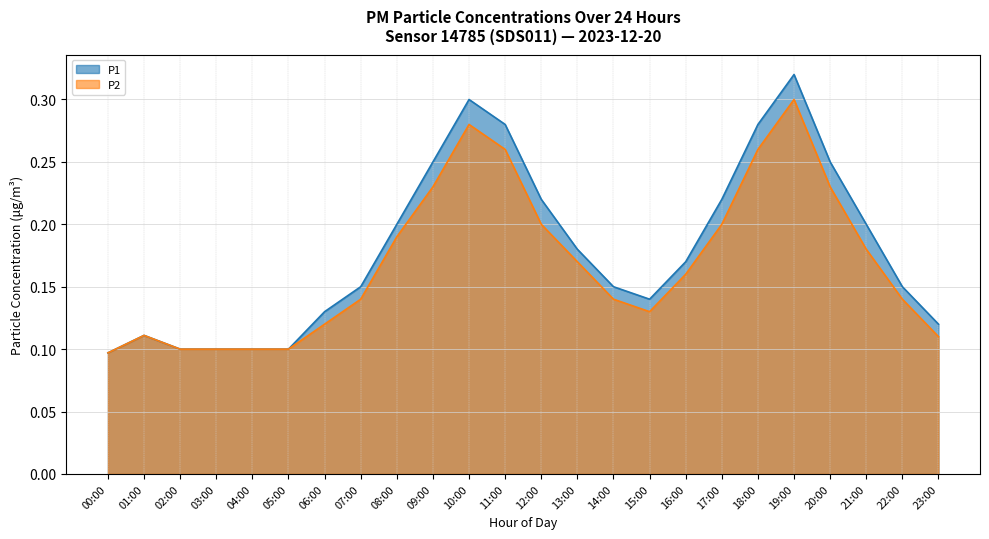

At 02:00, list the series in order from smallest to largest.

P1, P2